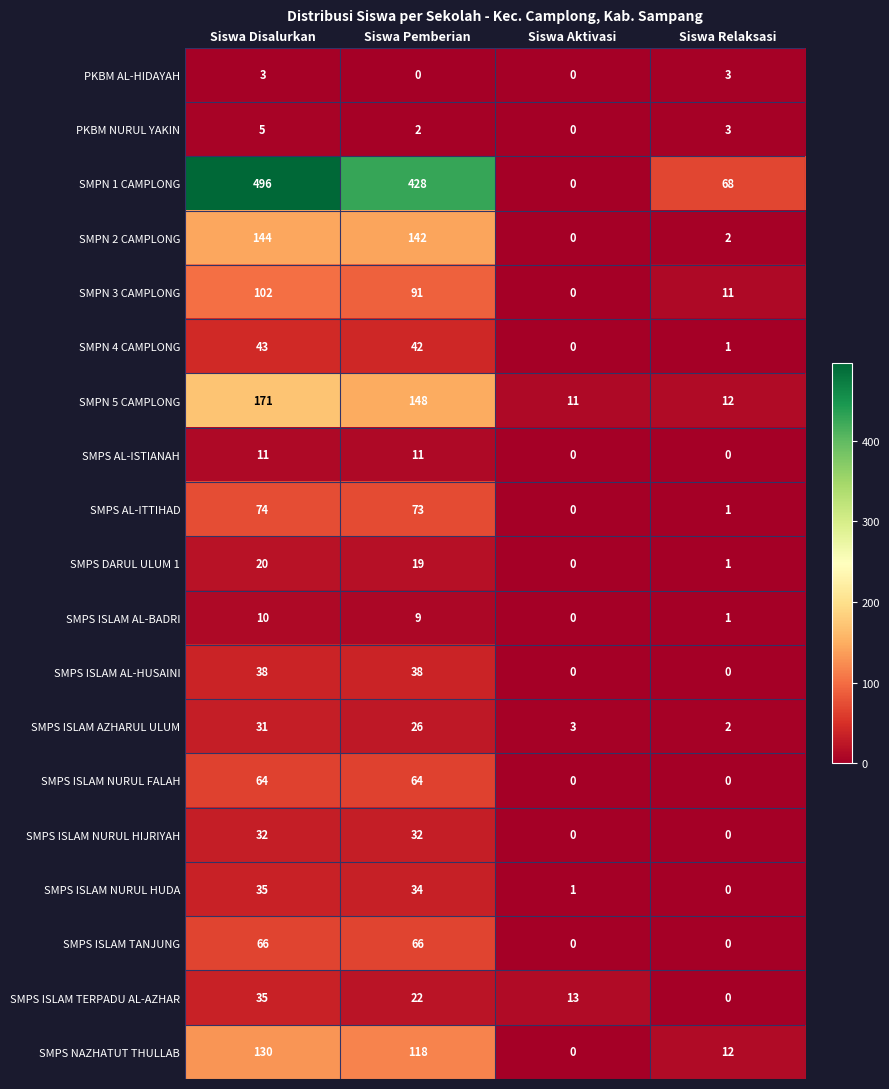

The SMPS ISLAM TERPADU AL-AZHAR series shows 35 at Siswa Disalurkan. True or false?

True